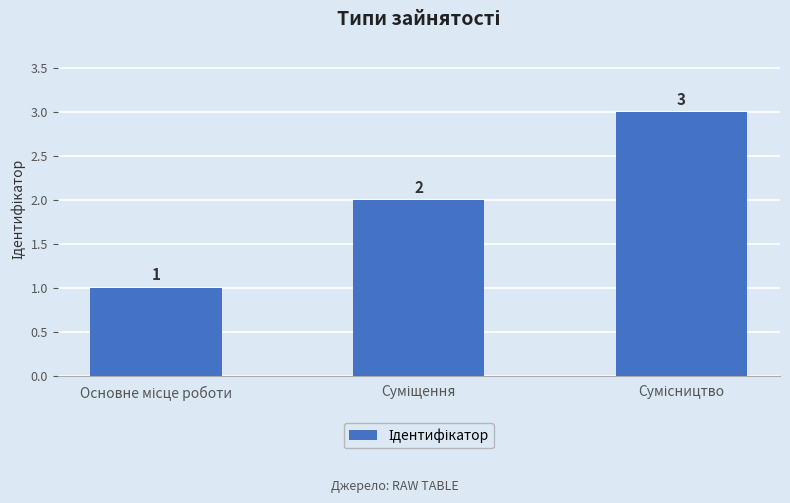

How many values are below 2?

1